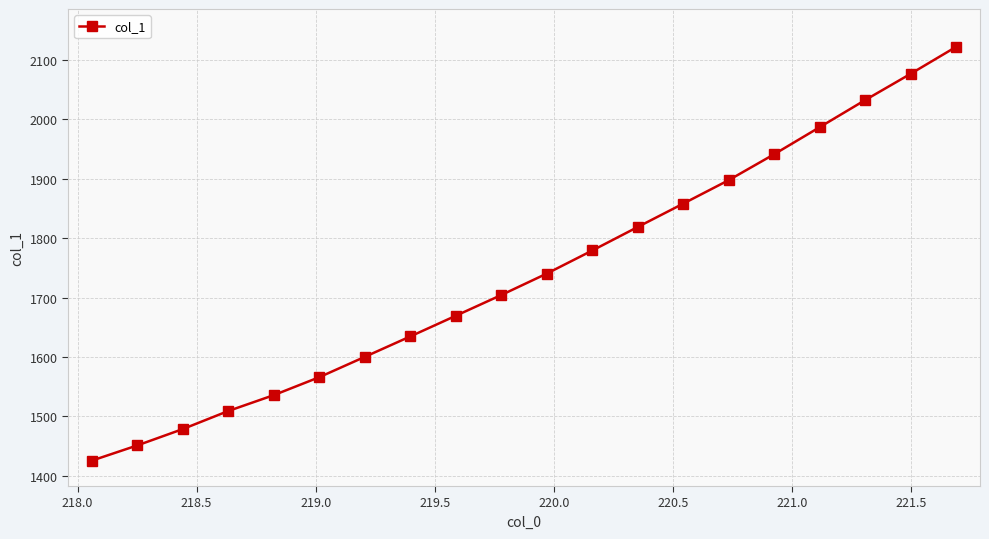

What is the difference between the maximum and minimum values?

697.2